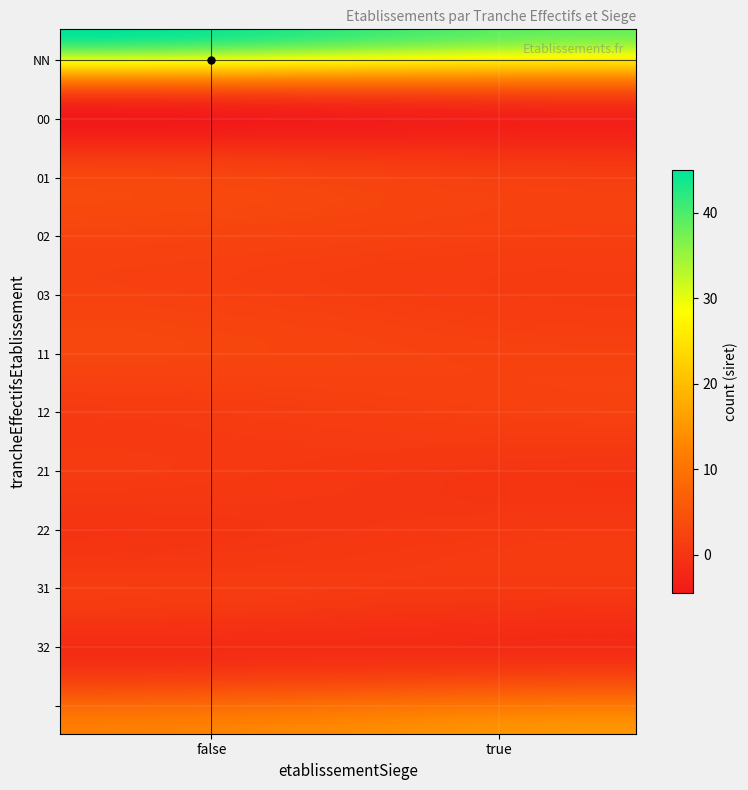

At how many categories does at least one series exceed 17?

2